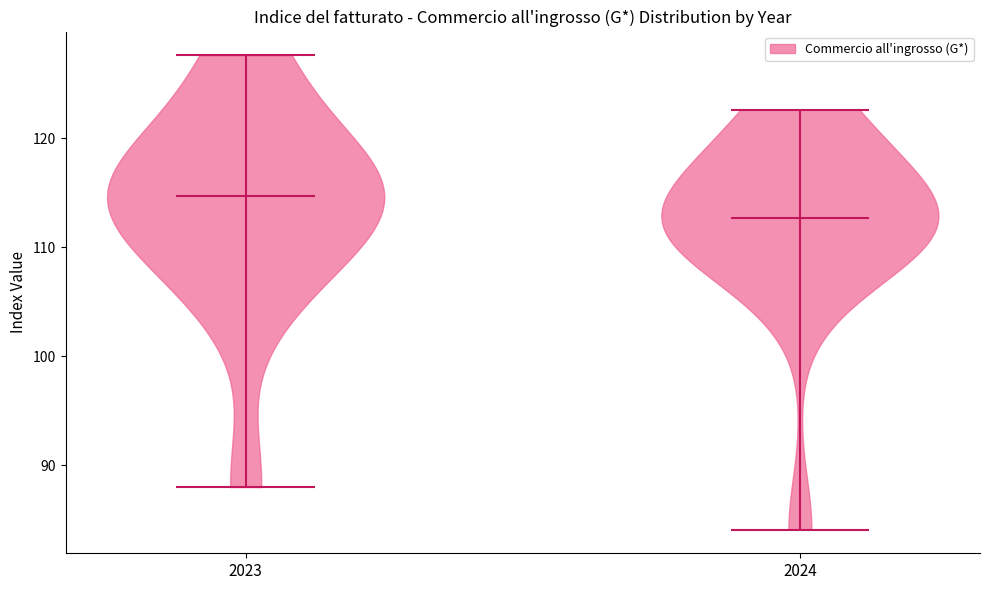

Where does the median line of the violin at x = 2024 sit on the y-axis? The values are not printed on the chart, so give them approximately, as read against the axis.

113